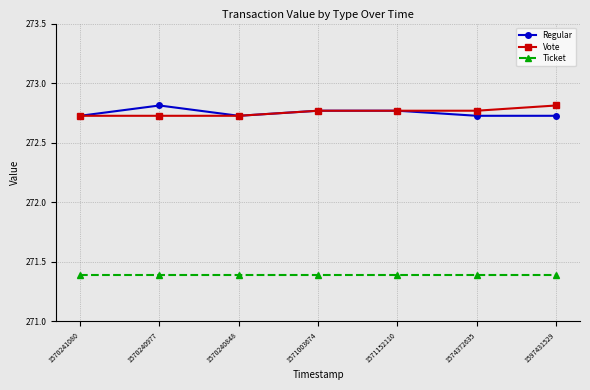

Where is the first local maximum for Regular?

1570240977